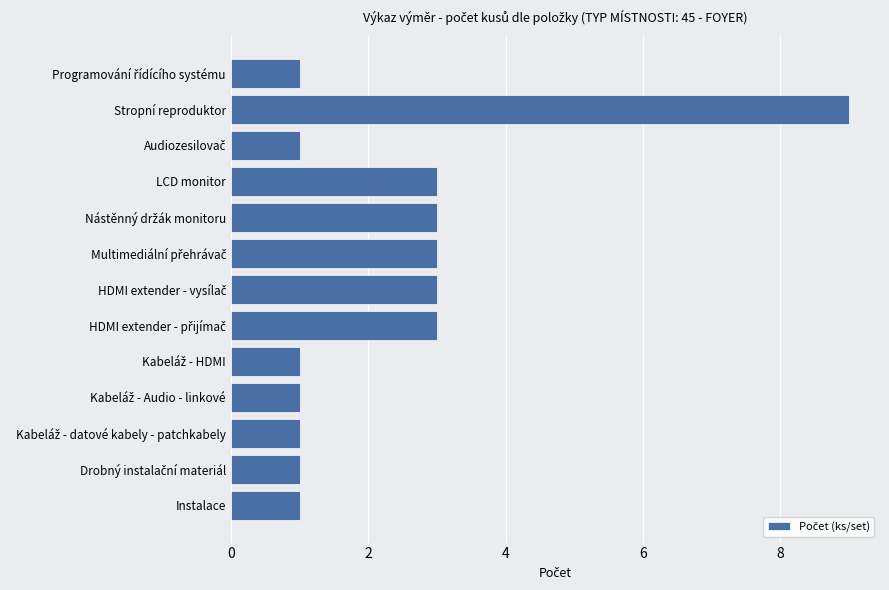

Reading top to bottom, list all the values displayed in this chart.

1	9	1	3	3	3	3	3	1	1	1	1	1